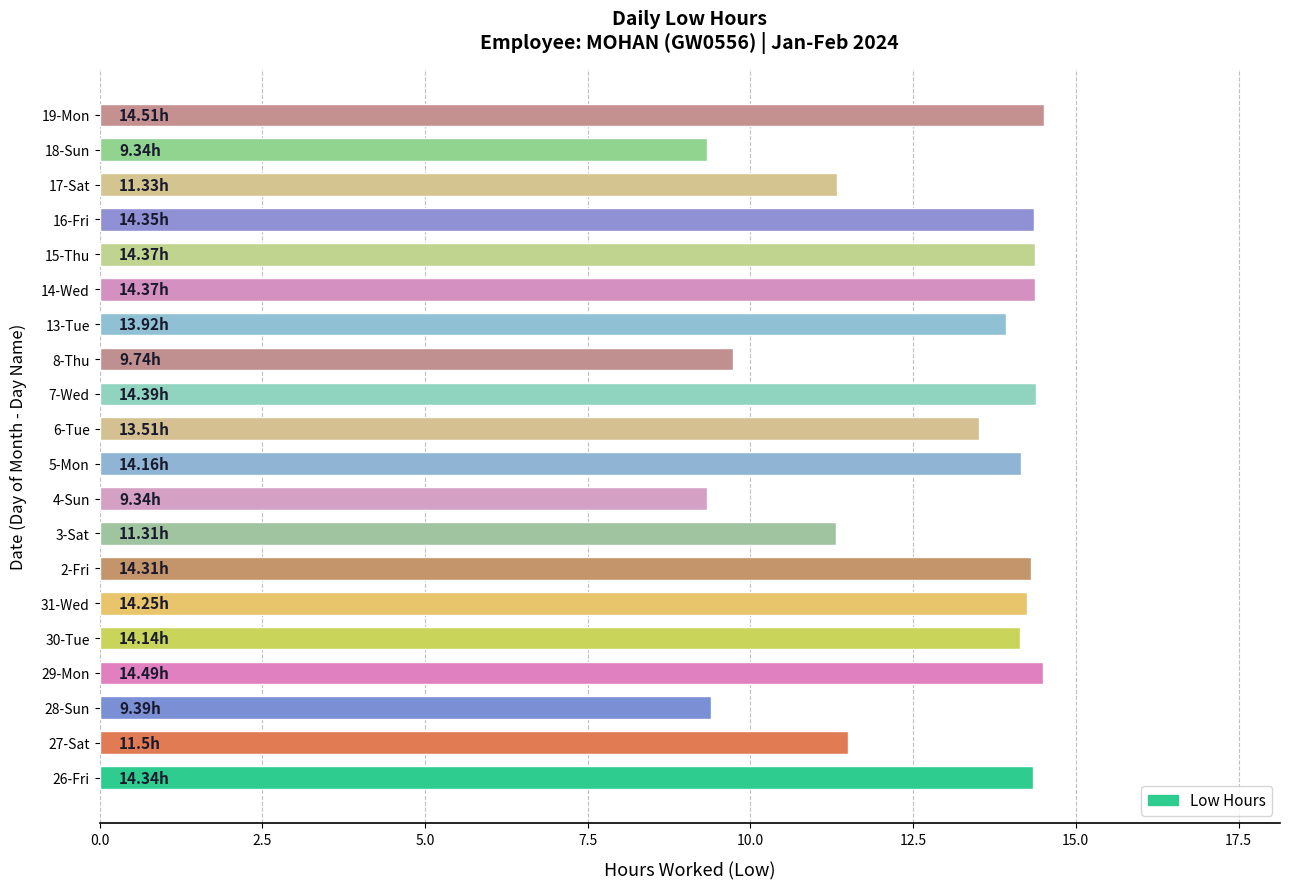

Does the chart contain stacked bars?

No